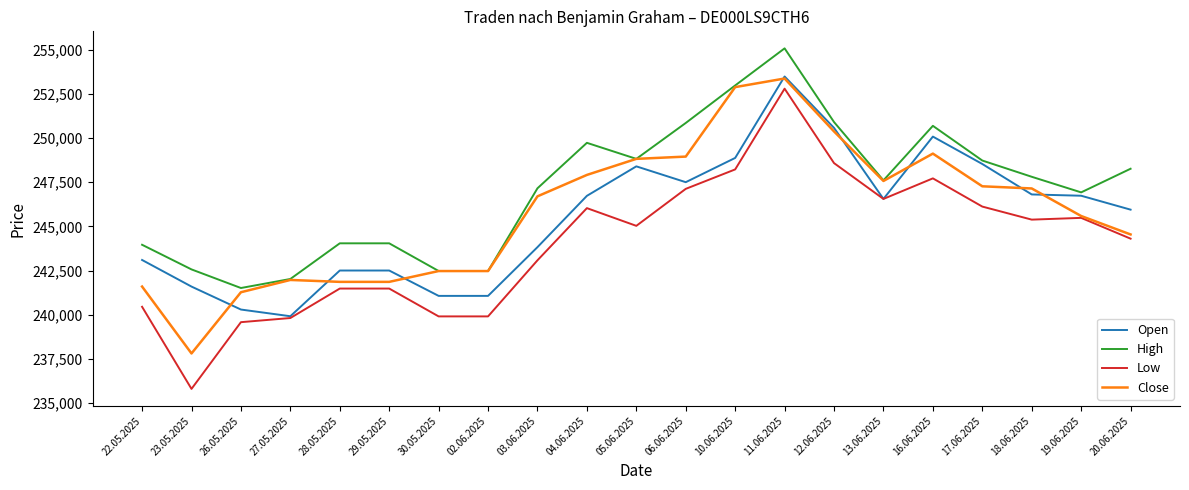

What is the lowest value of the Low series?

235798